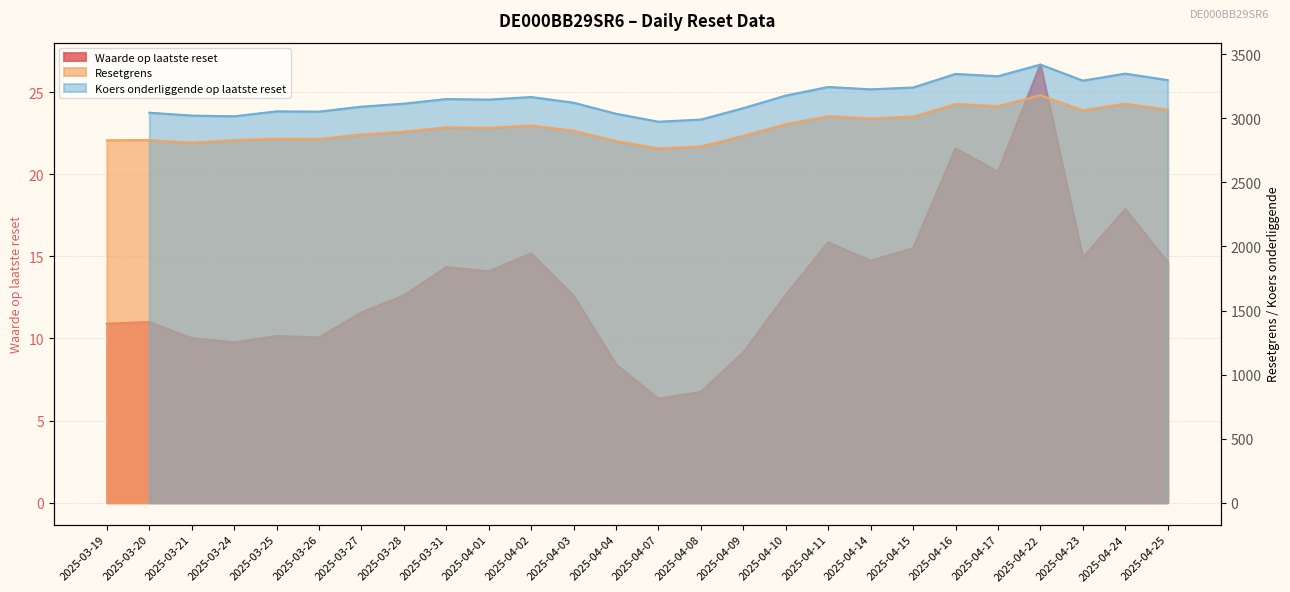

What value does the Waarde op laatste reset series have at 2025-04-25?

14.6